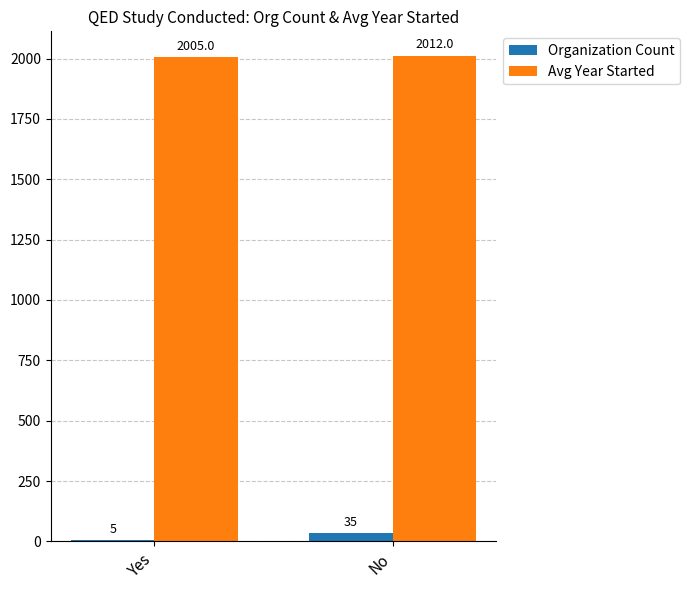

Which series has the largest total across all categories?

Avg Year Started